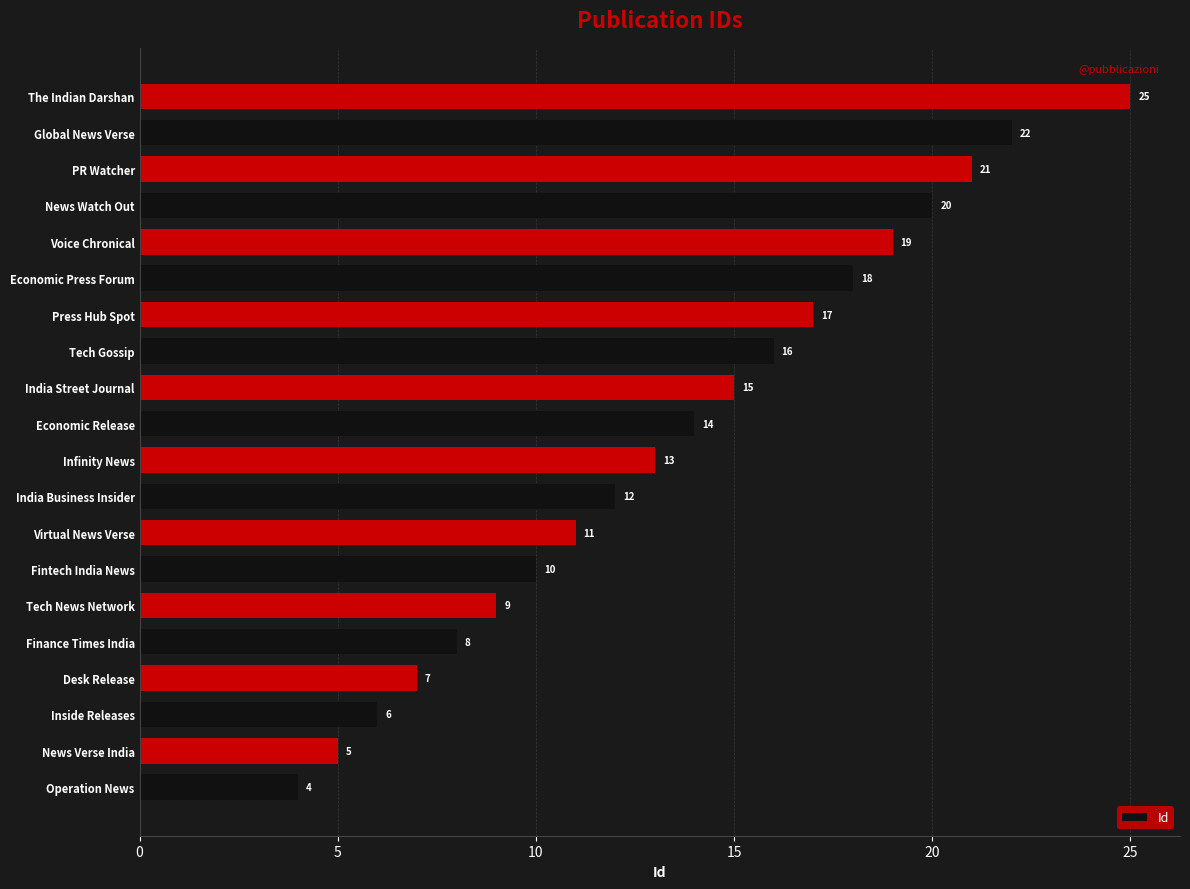

Approximately how many times larger is the value at PR Watcher compared to India Street Journal?

1.4